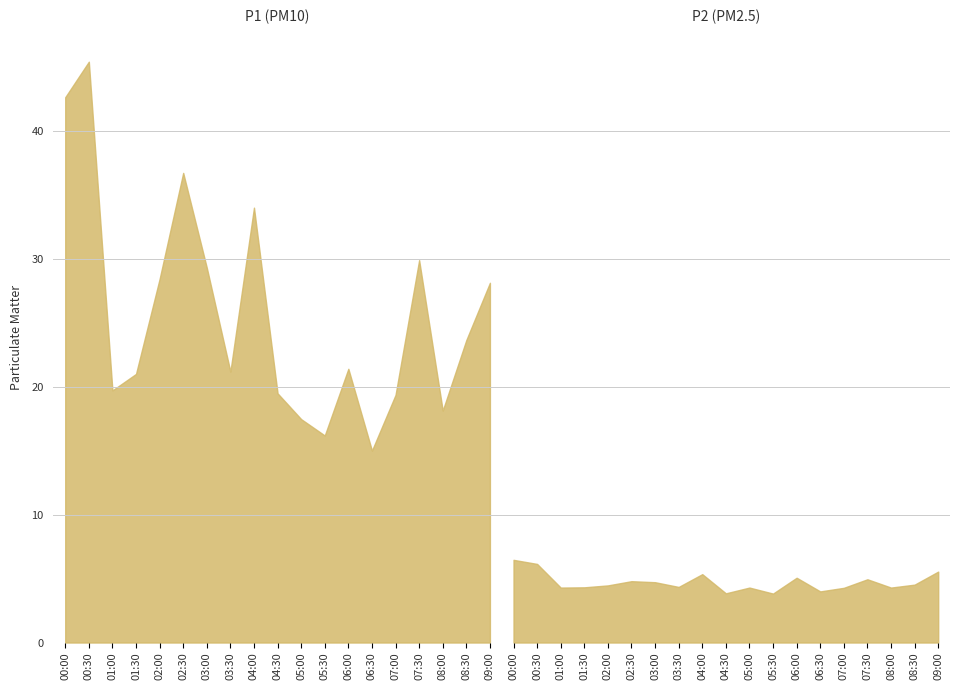

What is the total value across all series at 02:30?

41.5